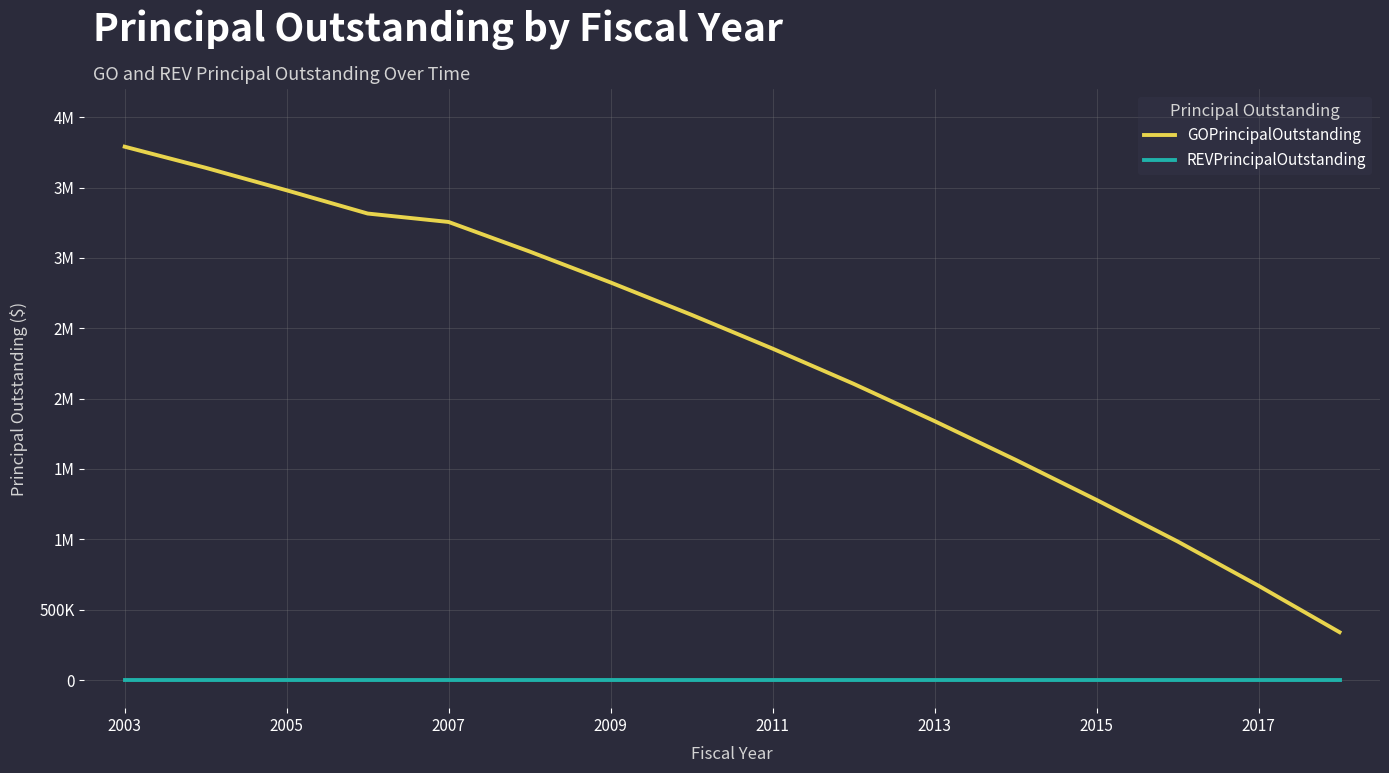

Is this an area chart (filled region under the line)?

No